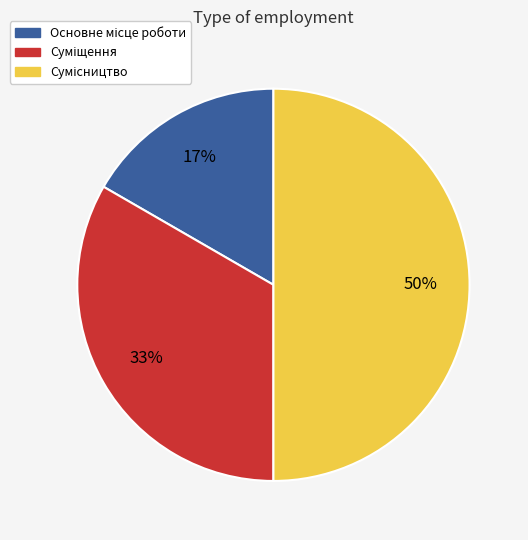

To the nearest percent, what portion does Суміщення represent?

33%